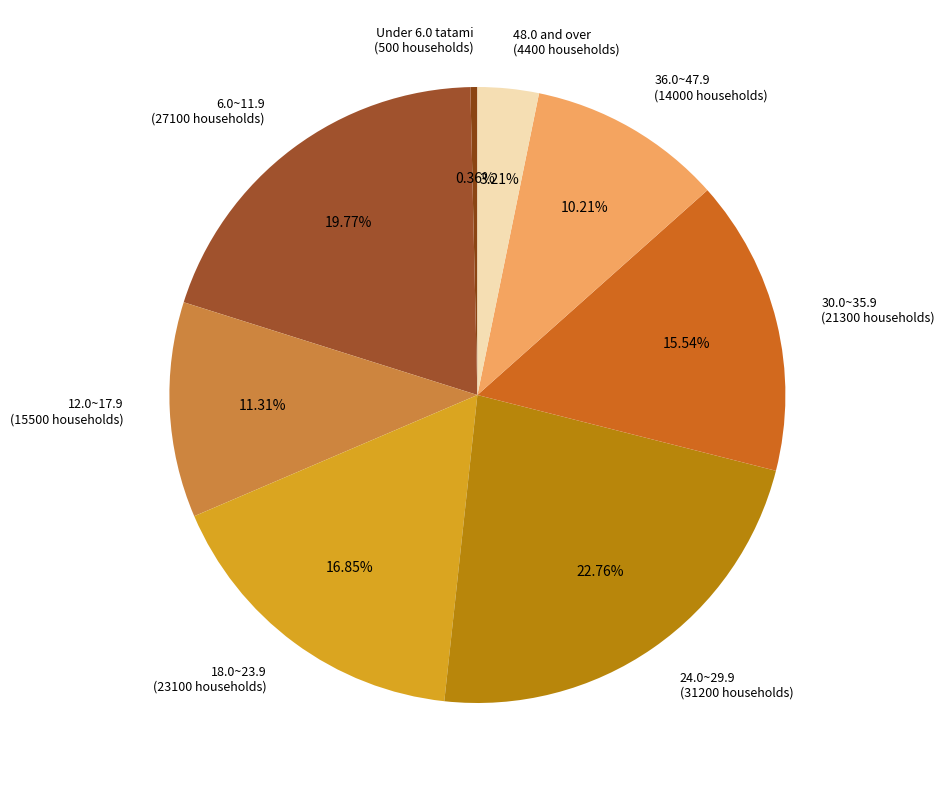

Combined, do 36.0~47.9 (14000 households) and 48.0 and over (4400 households) account for over 50%?

No